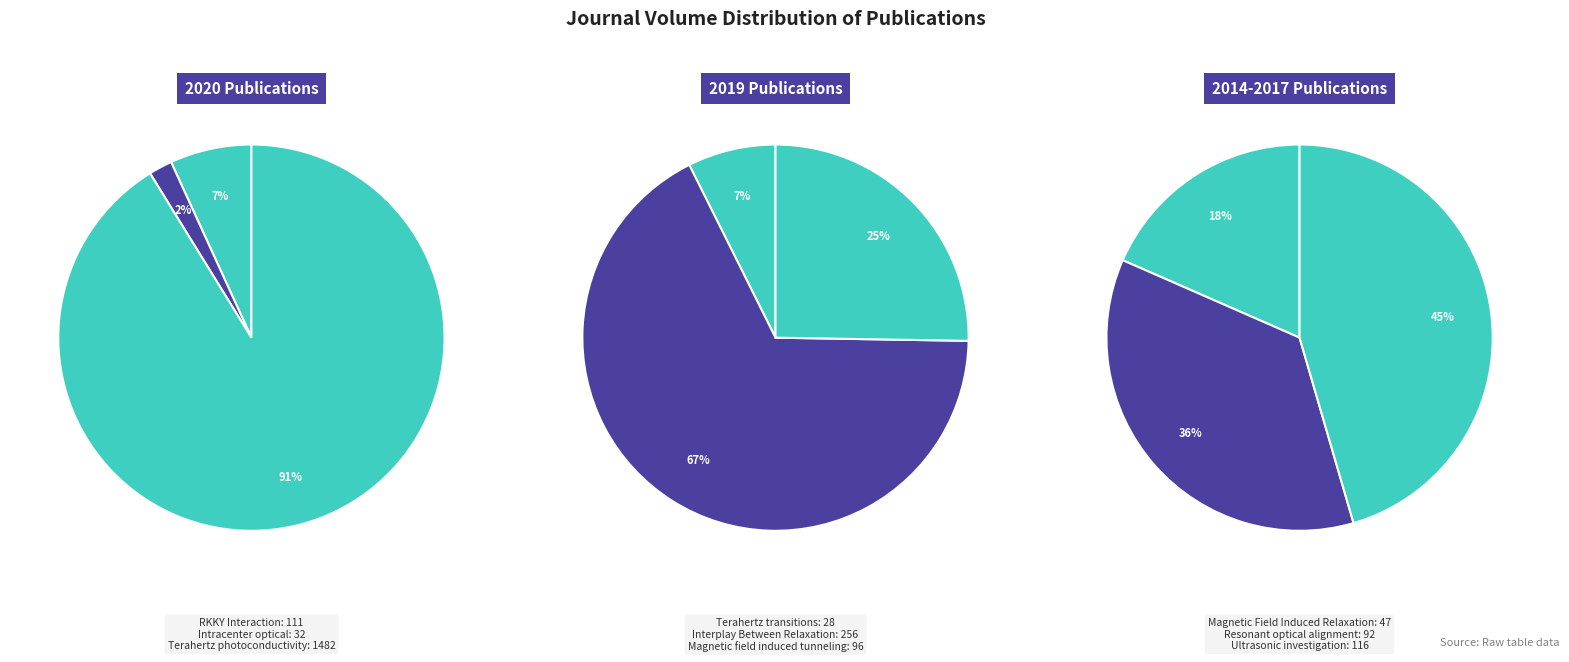

Which slice represents more than half of the pie?

Terahertz photoconductivity